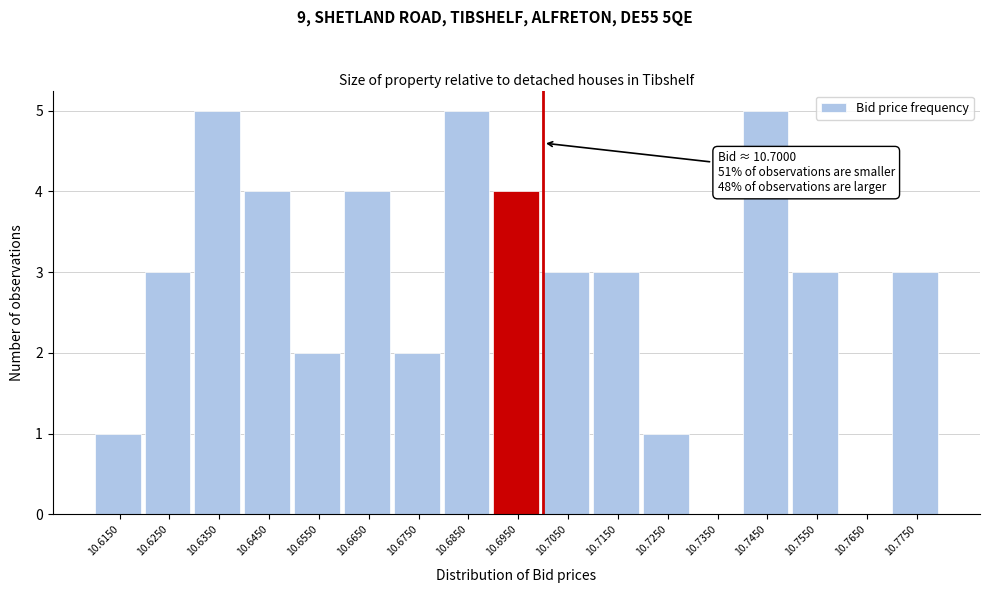

Reading left to right, transcribe all the data shown in this chart.

10.6150=1	10.6250=3	10.6350=5	10.6450=4	10.6550=2	10.6650=4	10.6750=2	10.6850=5	10.6950=4	10.7050=3	10.7150=3	10.7250=1	10.7350=0	10.7450=5	10.7550=3	10.7650=0	10.7750=3